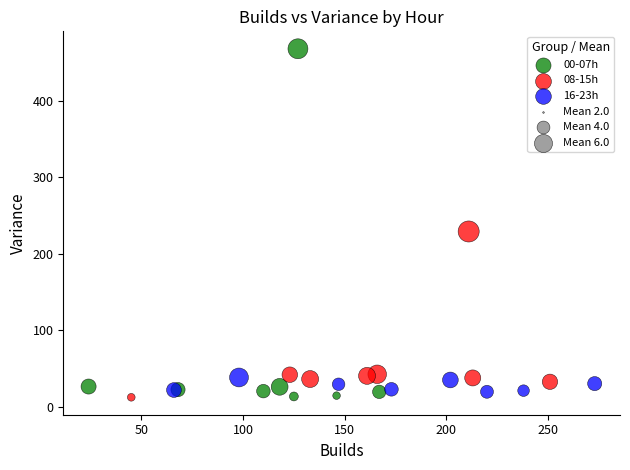

Which series has the largest Y range (max minus min)?

00-07h